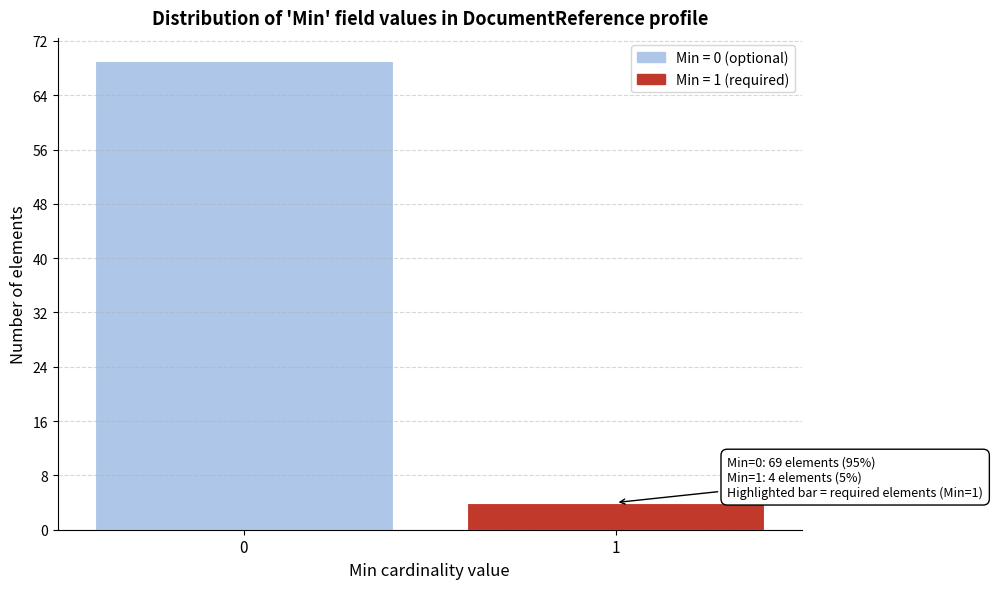

Reading left to right, list all the values displayed in this chart.

0=69	1=4